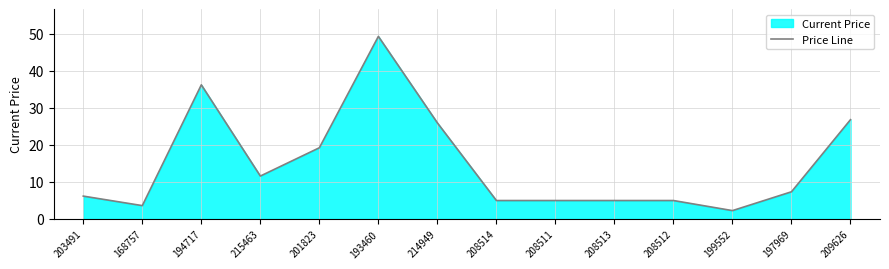

Reading left to right, list all the values displayed in this chart.

6.2	3.6	36.2	11.6	19.2	49.3	25.9	5.0	5.0	5.0	5.0	2.3	7.3	26.8